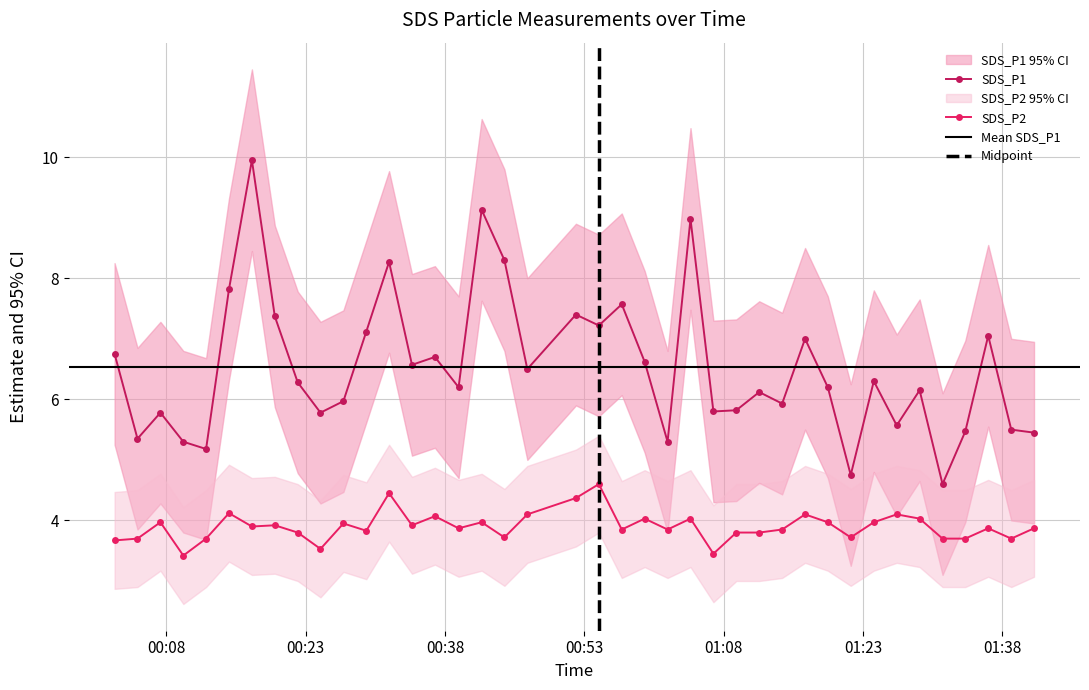

Which series has the largest range (max minus min)?

SDS_P1